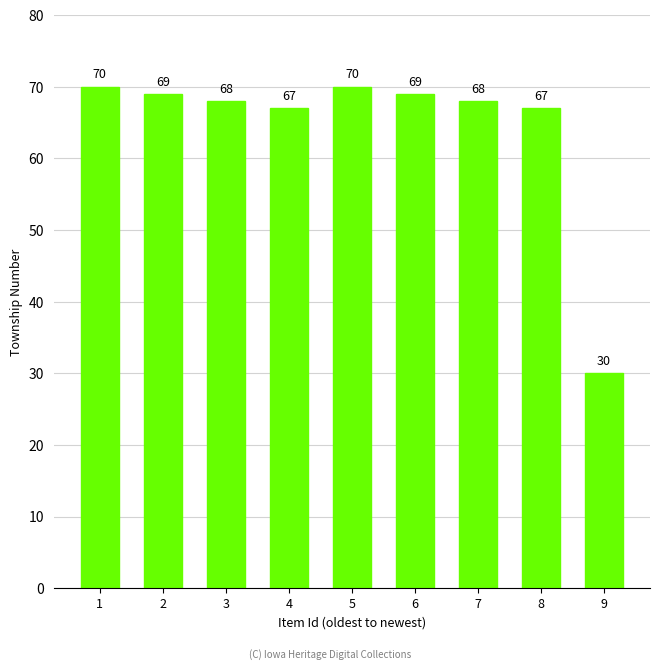

Are the bars horizontal?

No